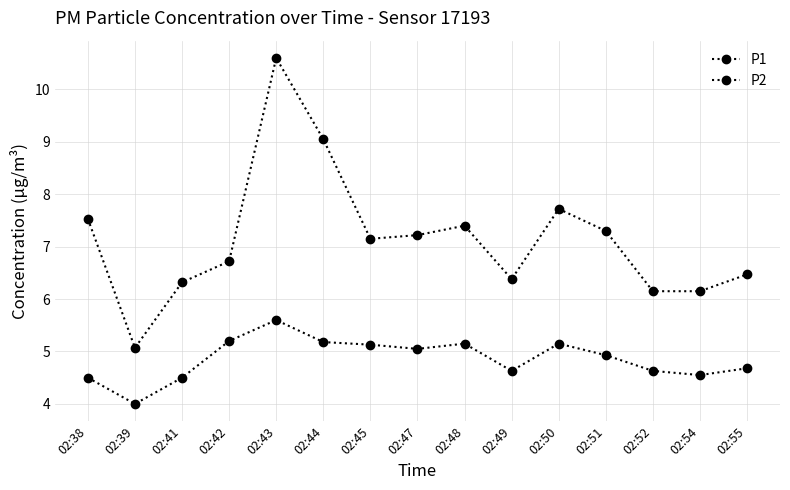

What is the lowest value of the P1 series?

5.1